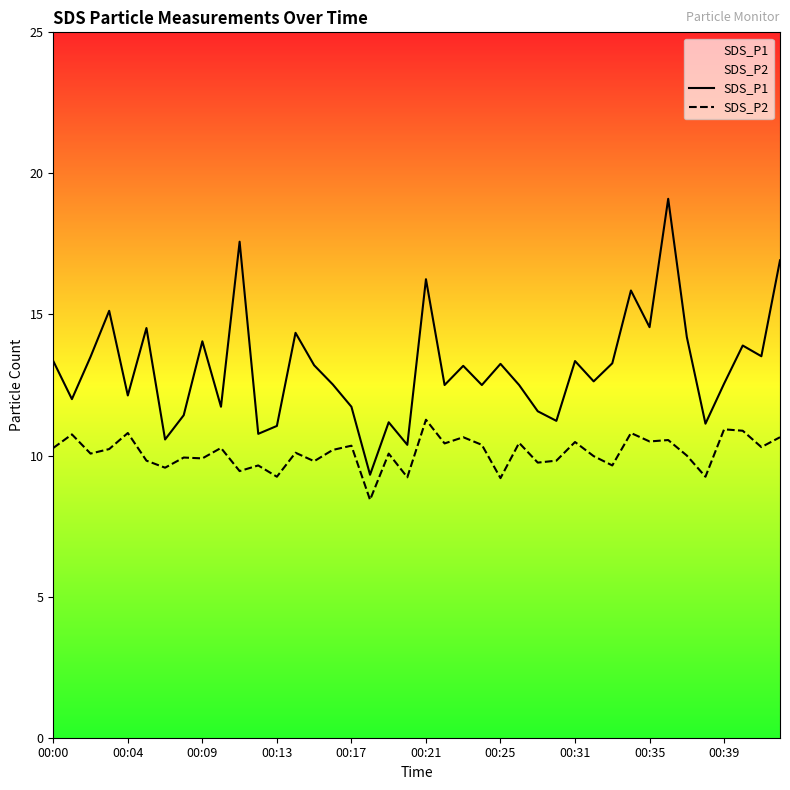

List the series in order of their peak value, lowest first.

SDS_P2, SDS_P1